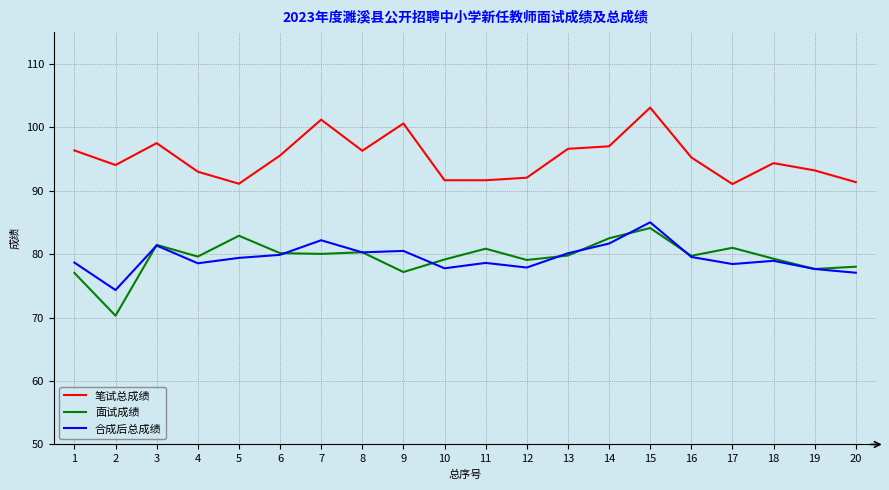

Which series has the largest total across all categories?

笔试总成绩